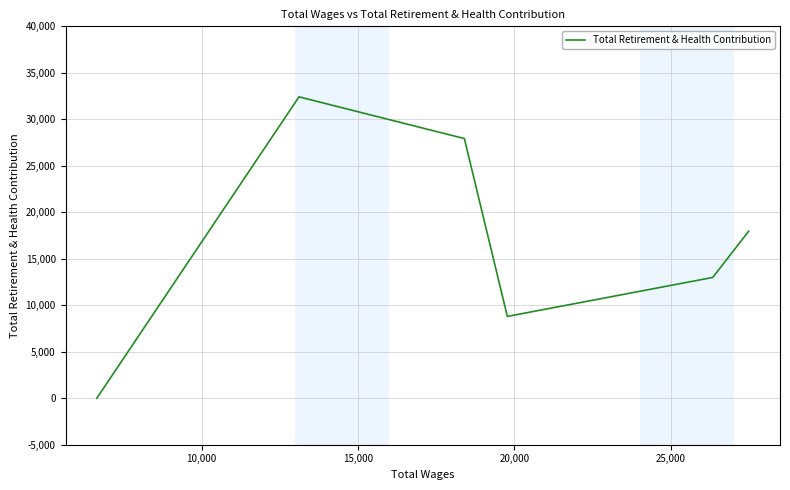

How many interior local peaks (higher than both neighbors) does the data have?

1